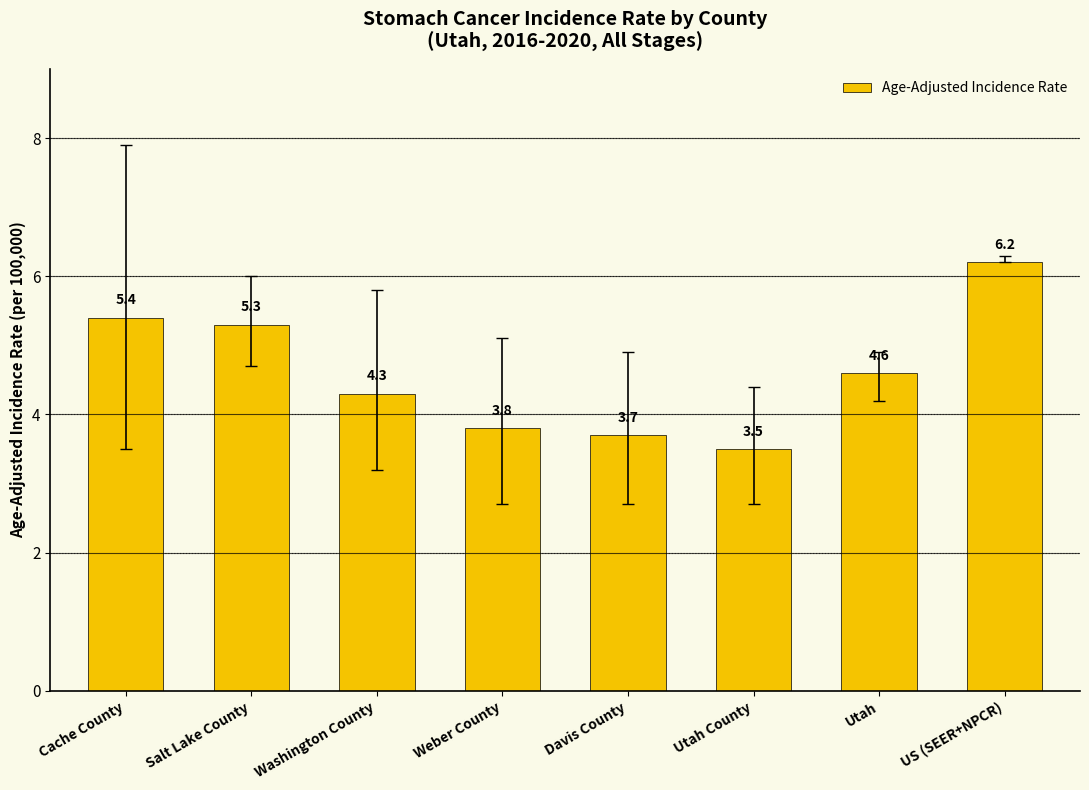

Reading right to left, what are all the values shown in this chart?

US (SEER+NPCR)=6.2	Utah=4.6	Utah County=3.5	Davis County=3.7	Weber County=3.8	Washington County=4.3	Salt Lake County=5.3	Cache County=5.4